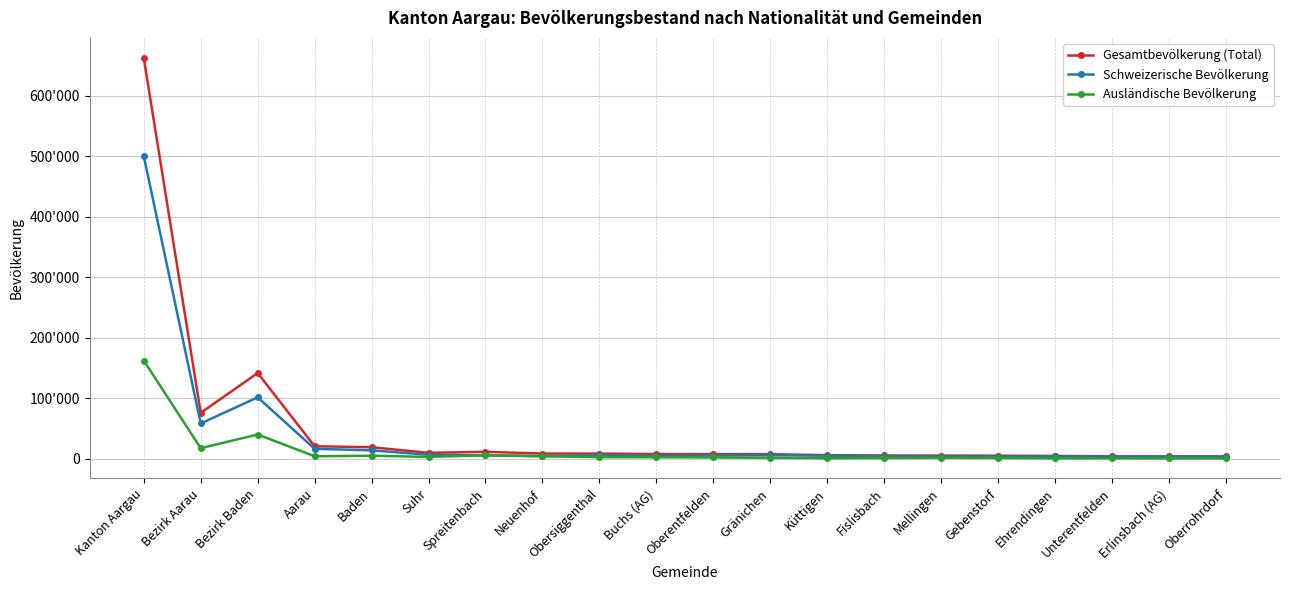

What is the sum of all Gesamtbevölkerung (Total) values?

1021037